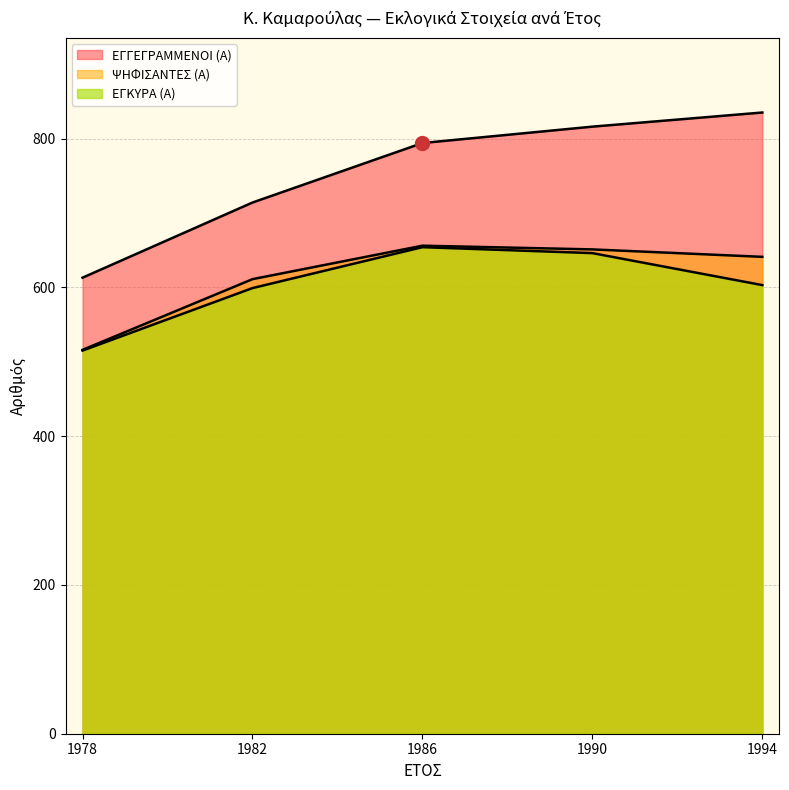

The ΕΓΓΕΓΡΑΜΜΕΝΟΙ (Α) series shows 835 at 1994. True or false?

True